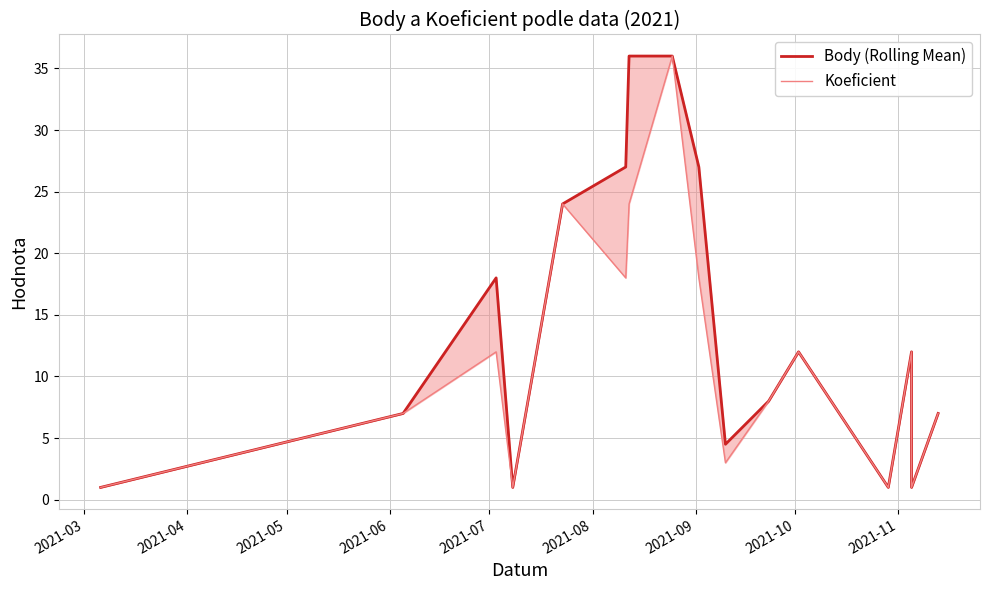

What is the lowest value of the Body (Rolling Mean) series?

1.0